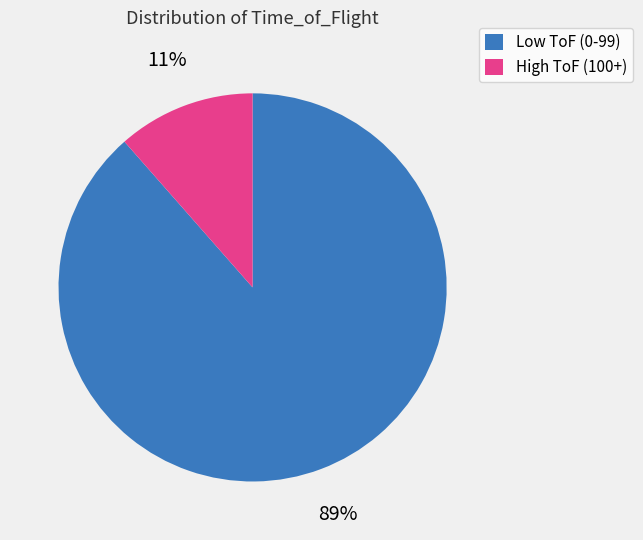

Count the number of slices in the pie.

2